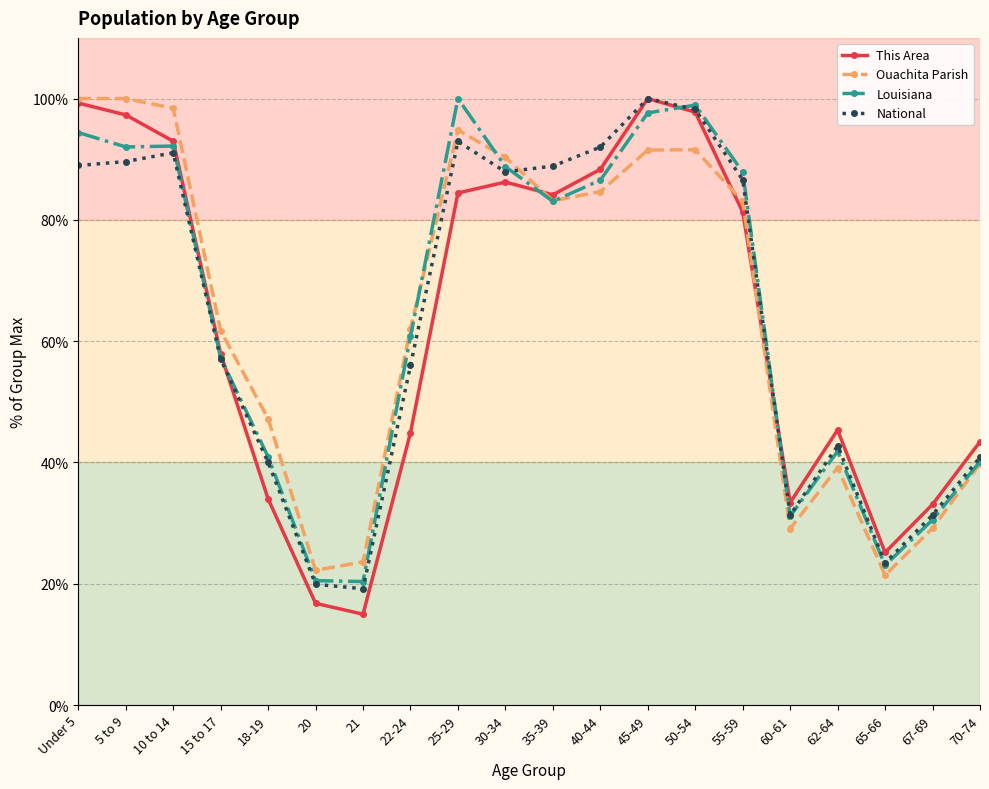

Which series changed the most between 25-29 and 60-61?

Louisiana